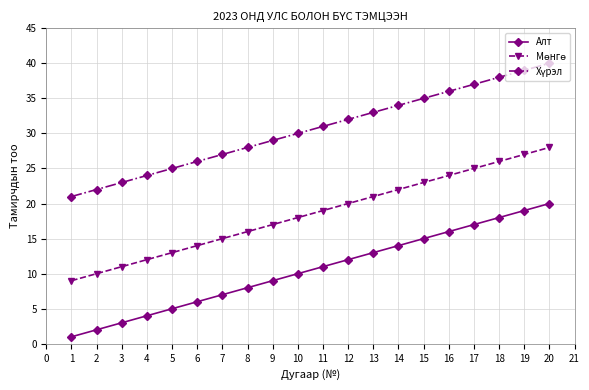

At how many categories does at least one series exceed 1?

20